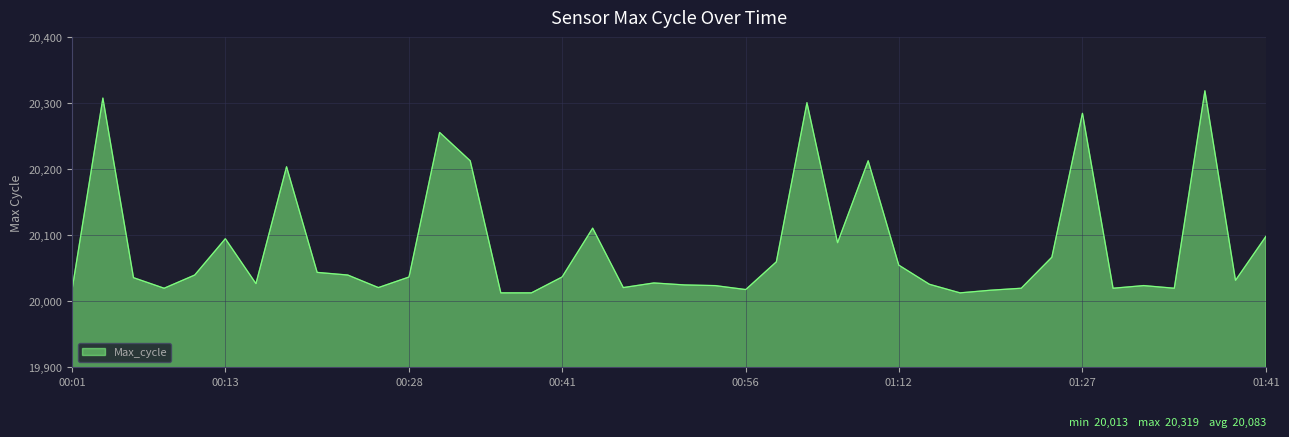

What is the maximum value shown in the chart?

20319